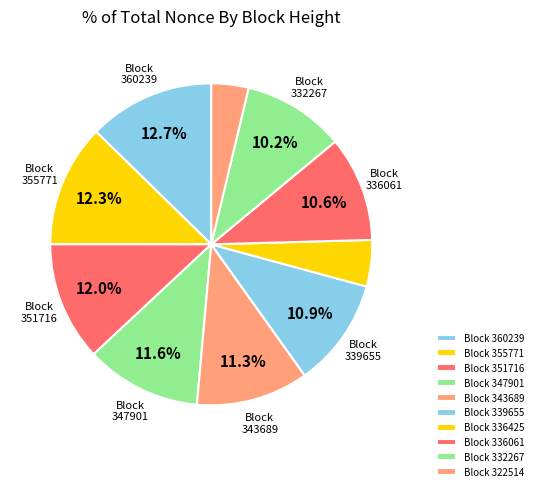

How many slices are in this pie chart?

10